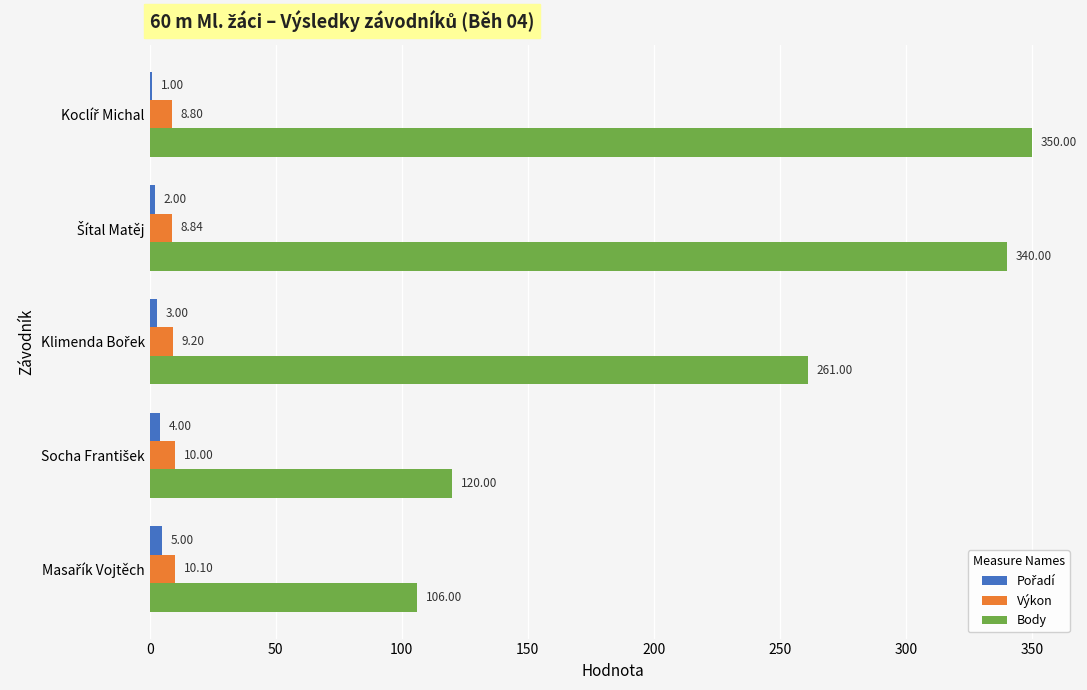

What is the sum of all Výkon values?

46.9